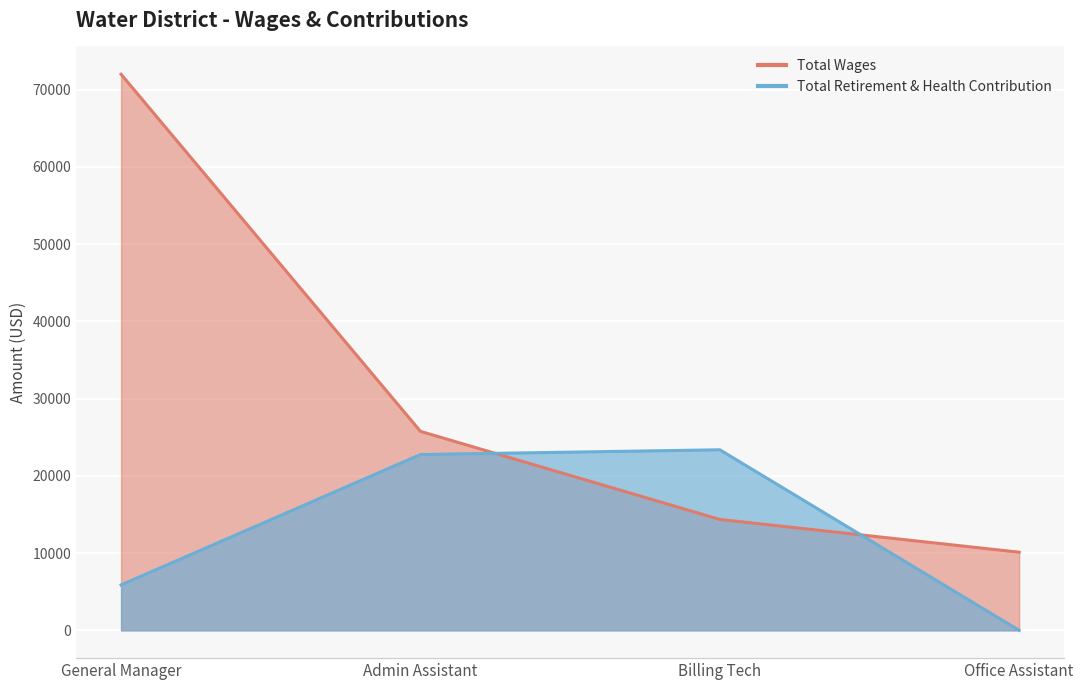

The Total Retirement & Health Contribution series shows 40799 at Billing Tech. True or false?

False